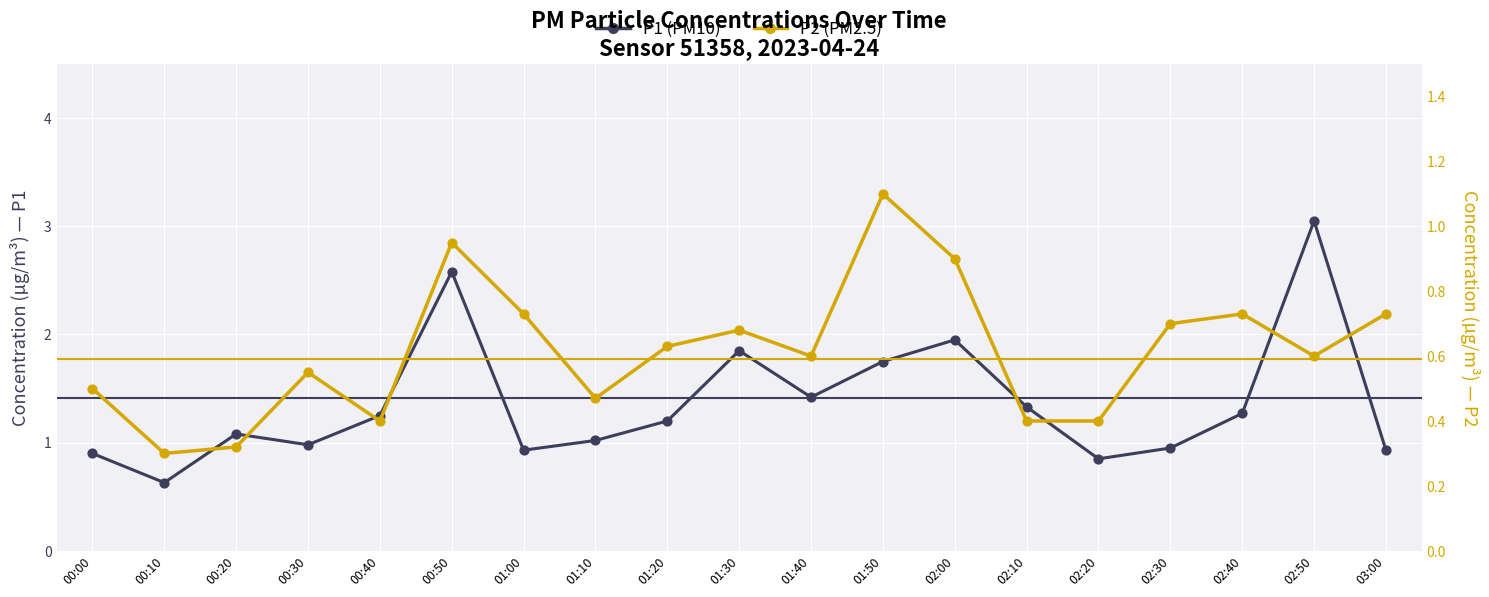

At which category is the sum across all series the highest?

02:50